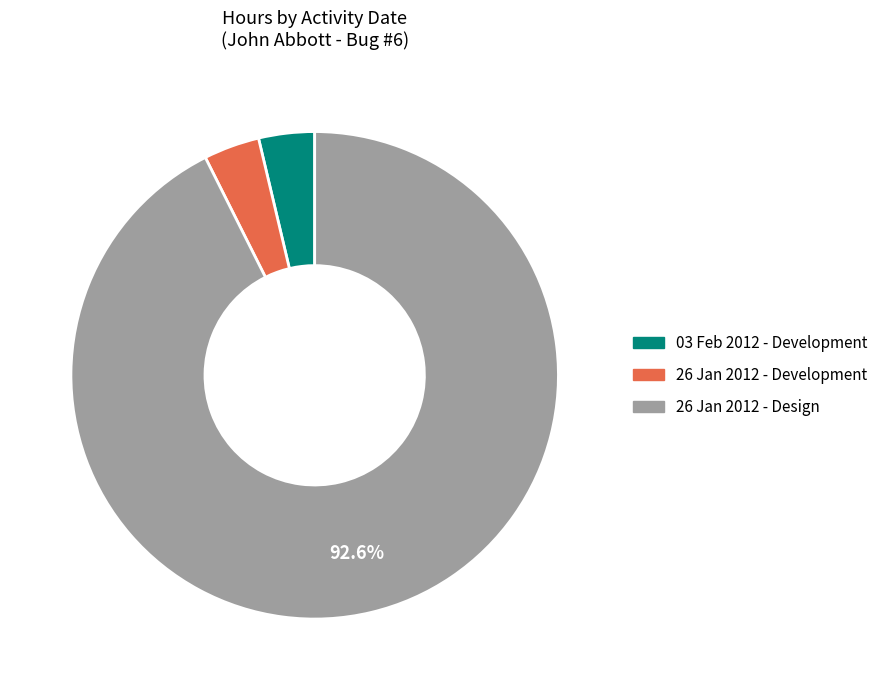

To the nearest percent, what is the average slice percentage?

33%